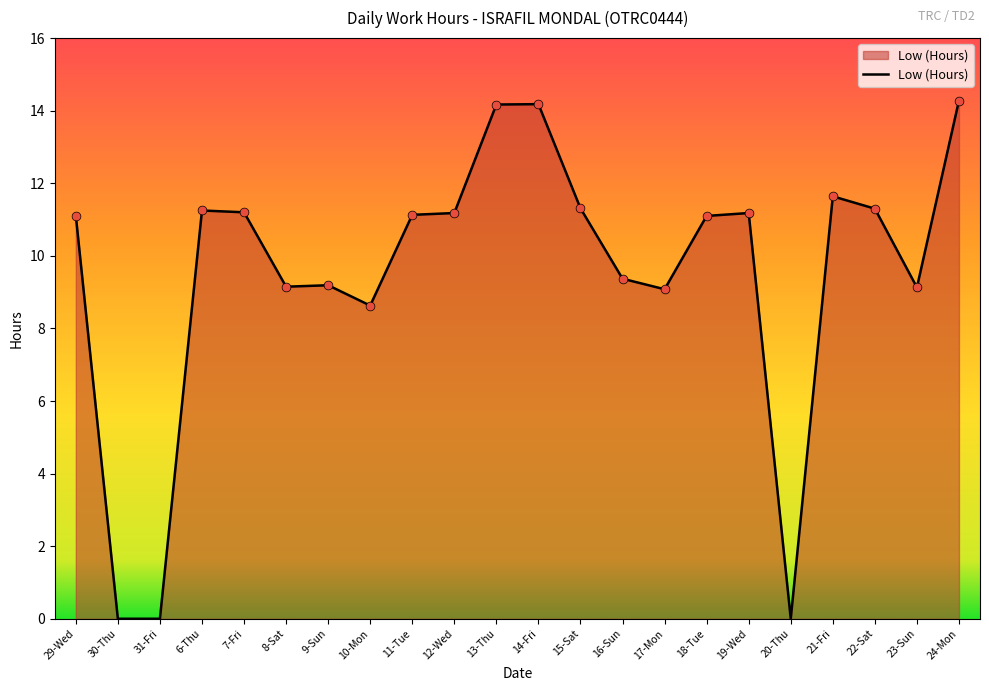

What is the change in value from 16-Sun to 20-Thu?

-9.4